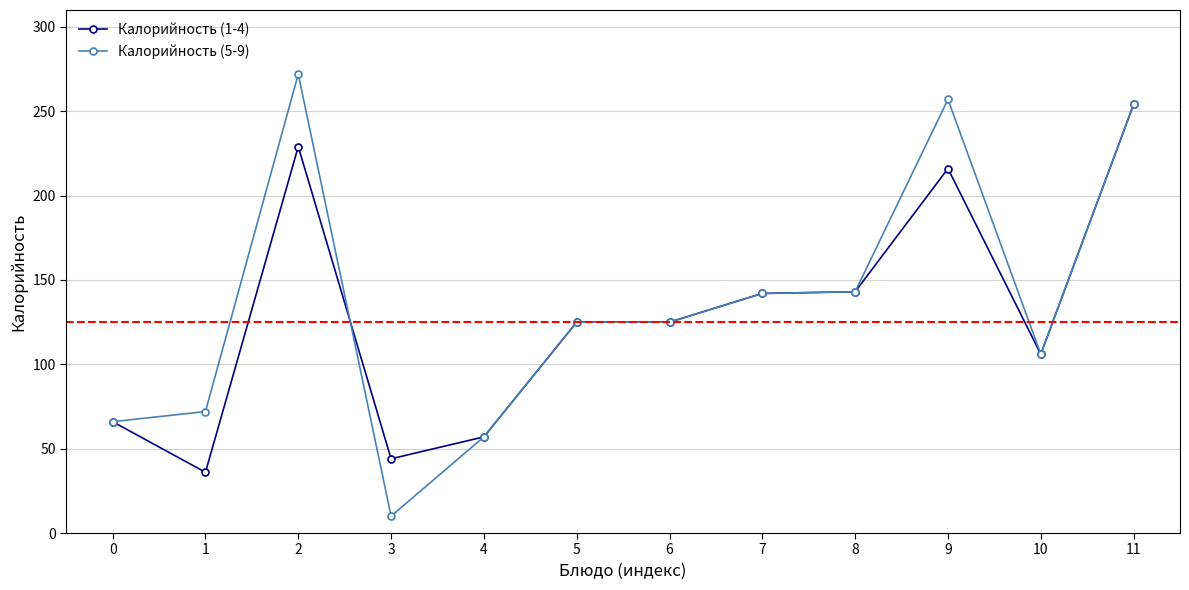

What is the difference between the second highest and second lowest values in the Калорийность (5-9) series?

200